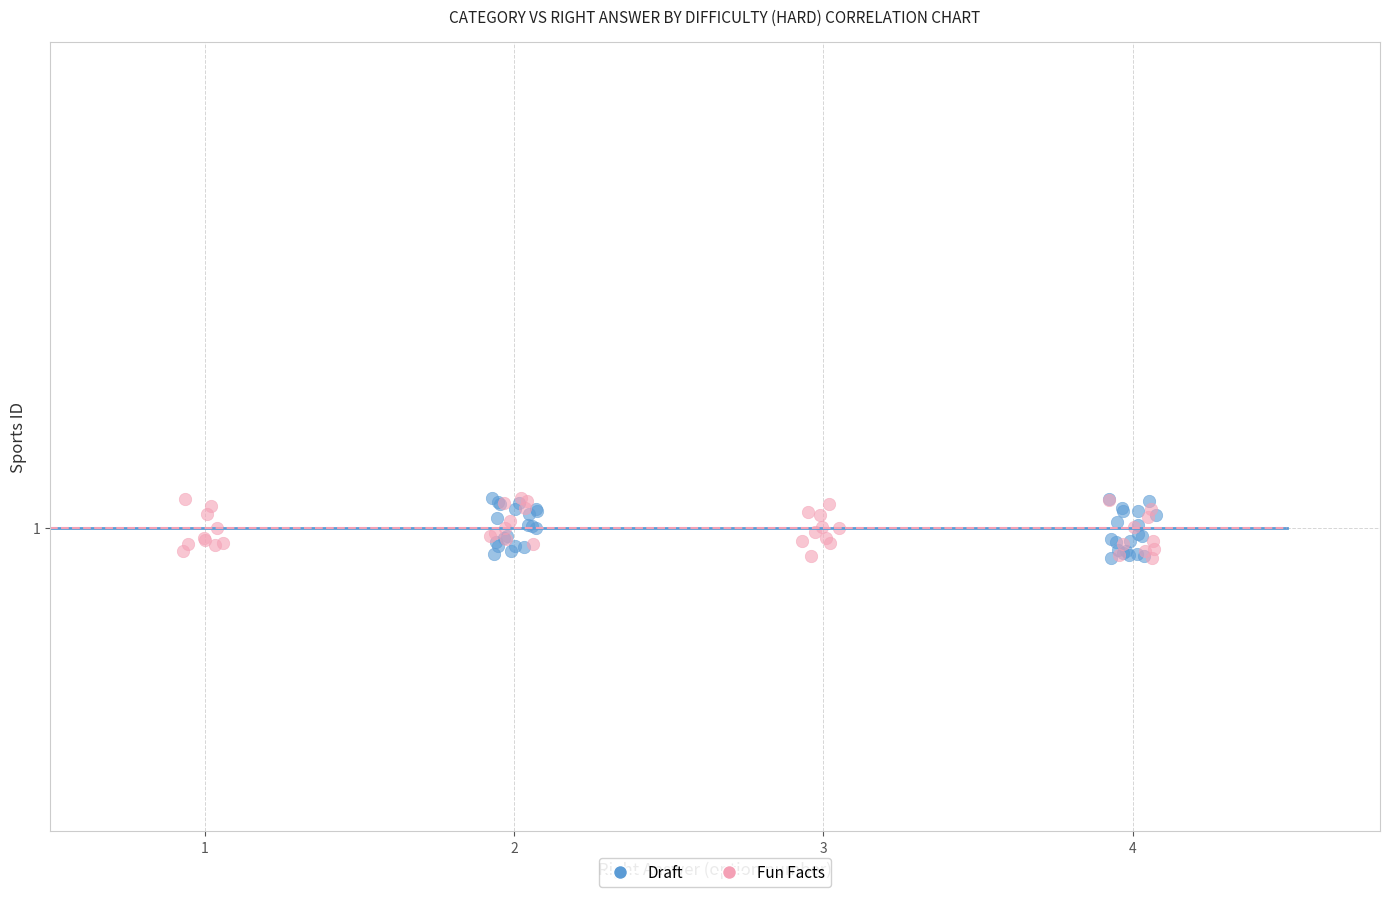

What are all the series names shown in the legend?

Draft, Fun Facts